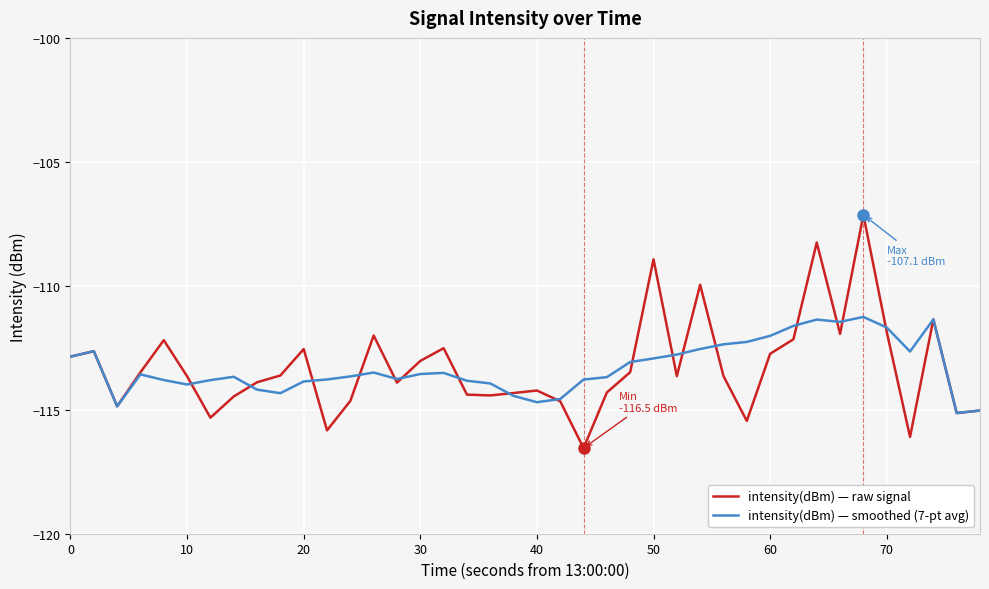

Which series has the largest range (max minus min)?

intensity(dBm) — raw signal